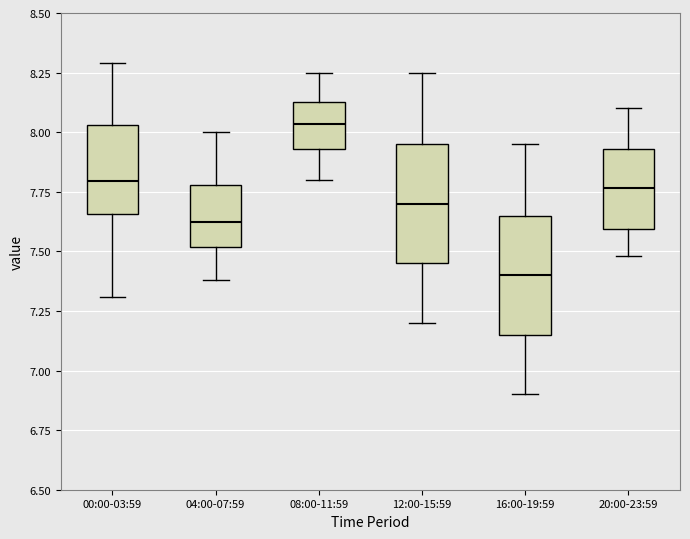

Where does the lower whisker of the box for 04:00-07:59 end on the y-axis? The values are not printed on the chart, so give them approximately, as read against the axis.

7.40